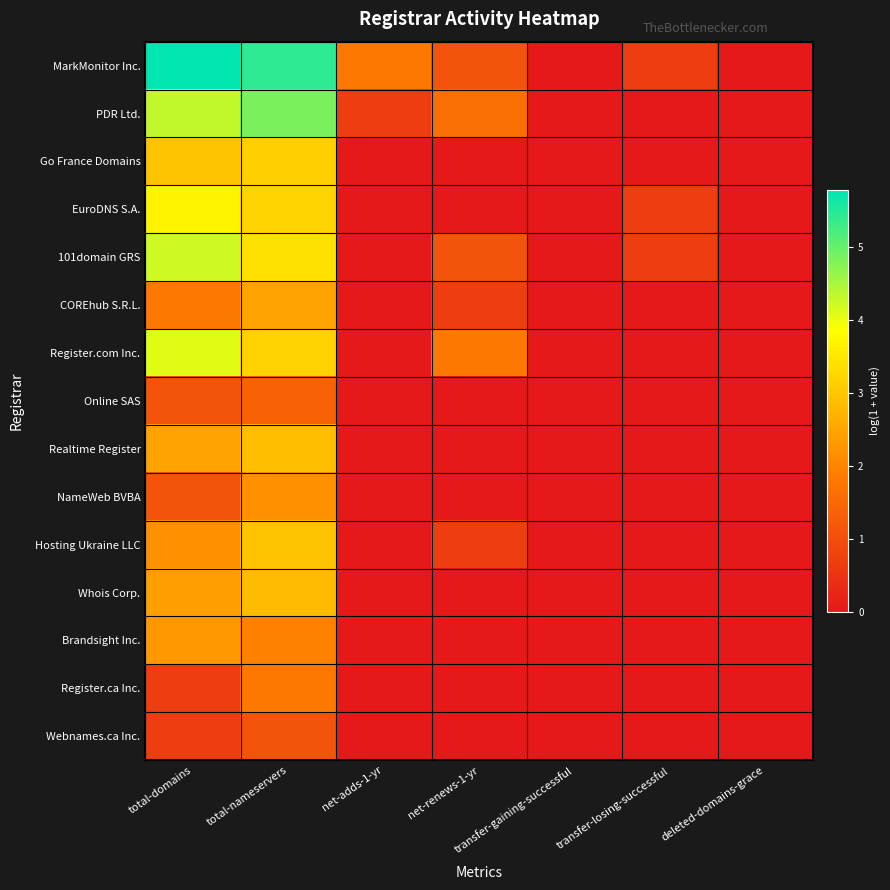

Reading right to left, what are all the values shown in this chart?

MarkMonitor Inc.: deleted-domains-grace=0.0	transfer-losing-successful=0.7	transfer-gaining-successful=0.0	net-renews-1-yr=1.1	net-adds-1-yr=1.8	total-nameservers=5.4	total-domains=5.8
PDR Ltd.: deleted-domains-grace=0.0	transfer-losing-successful=0.0	transfer-gaining-successful=0.0	net-renews-1-yr=1.6	net-adds-1-yr=0.7	total-nameservers=4.8	total-domains=4.3
Go France Domains: deleted-domains-grace=0.0	transfer-losing-successful=0.0	transfer-gaining-successful=0.0	net-renews-1-yr=0.0	net-adds-1-yr=0.0	total-nameservers=3.1	total-domains=2.9
EuroDNS S.A.: deleted-domains-grace=0.0	transfer-losing-successful=0.7	transfer-gaining-successful=0.0	net-renews-1-yr=0.0	net-adds-1-yr=0.0	total-nameservers=3.2	total-domains=3.7
101domain GRS: deleted-domains-grace=0.0	transfer-losing-successful=0.7	transfer-gaining-successful=0.0	net-renews-1-yr=1.1	net-adds-1-yr=0.0	total-nameservers=3.4	total-domains=4.2
COREhub S.R.L.: deleted-domains-grace=0.0	transfer-losing-successful=0.0	transfer-gaining-successful=0.0	net-renews-1-yr=0.7	net-adds-1-yr=0.0	total-nameservers=2.5	total-domains=1.8
Register.com Inc.: deleted-domains-grace=0.0	transfer-losing-successful=0.0	transfer-gaining-successful=0.0	net-renews-1-yr=1.8	net-adds-1-yr=0.0	total-nameservers=3.2	total-domains=4.1
Online SAS: deleted-domains-grace=0.0	transfer-losing-successful=0.0	transfer-gaining-successful=0.0	net-renews-1-yr=0.0	net-adds-1-yr=0.0	total-nameservers=1.4	total-domains=1.1
Realtime Register: deleted-domains-grace=0.0	transfer-losing-successful=0.0	transfer-gaining-successful=0.0	net-renews-1-yr=0.0	net-adds-1-yr=0.0	total-nameservers=2.9	total-domains=2.5
NameWeb BVBA: deleted-domains-grace=0.0	transfer-losing-successful=0.0	transfer-gaining-successful=0.0	net-renews-1-yr=0.0	net-adds-1-yr=0.0	total-nameservers=2.2	total-domains=1.1
Hosting Ukraine LLC: deleted-domains-grace=0.0	transfer-losing-successful=0.0	transfer-gaining-successful=0.0	net-renews-1-yr=0.7	net-adds-1-yr=0.0	total-nameservers=2.9	total-domains=2.2
Whois Corp.: deleted-domains-grace=0.0	transfer-losing-successful=0.0	transfer-gaining-successful=0.0	net-renews-1-yr=0.0	net-adds-1-yr=0.0	total-nameservers=2.8	total-domains=2.4
Brandsight Inc.: deleted-domains-grace=0.0	transfer-losing-successful=0.0	transfer-gaining-successful=0.0	net-renews-1-yr=0.0	net-adds-1-yr=0.0	total-nameservers=1.9	total-domains=2.3
Register.ca Inc.: deleted-domains-grace=0.0	transfer-losing-successful=0.0	transfer-gaining-successful=0.0	net-renews-1-yr=0.0	net-adds-1-yr=0.0	total-nameservers=1.8	total-domains=0.7
Webnames.ca Inc.: deleted-domains-grace=0.0	transfer-losing-successful=0.0	transfer-gaining-successful=0.0	net-renews-1-yr=0.0	net-adds-1-yr=0.0	total-nameservers=1.1	total-domains=0.7